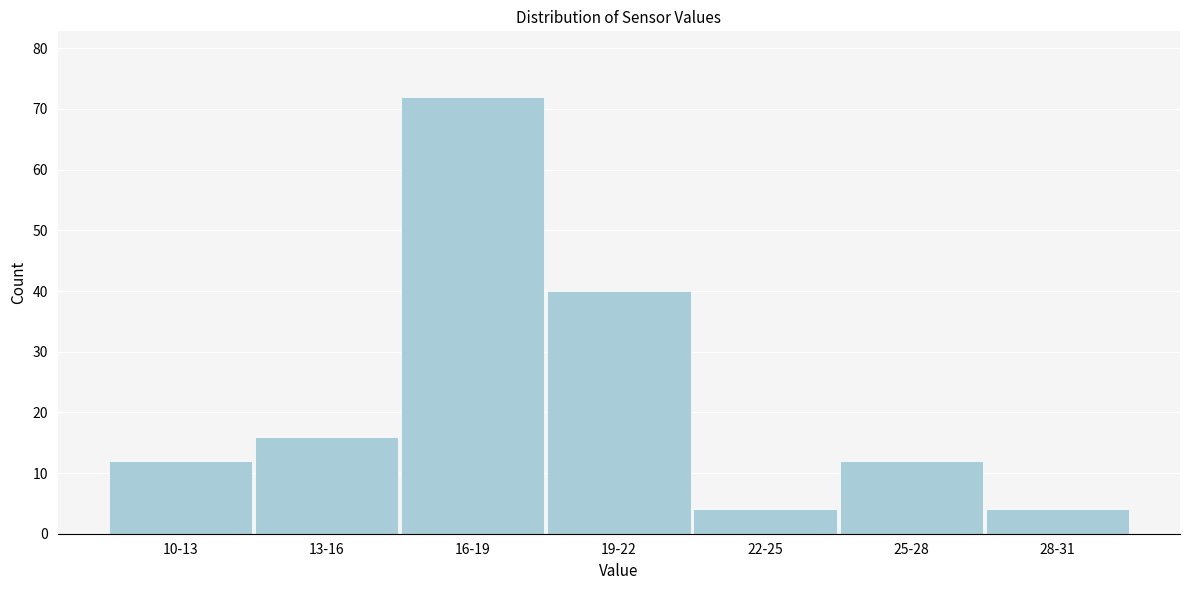

Reading left to right, what are all the values shown in this chart?

12	16	72	40	4	12	4